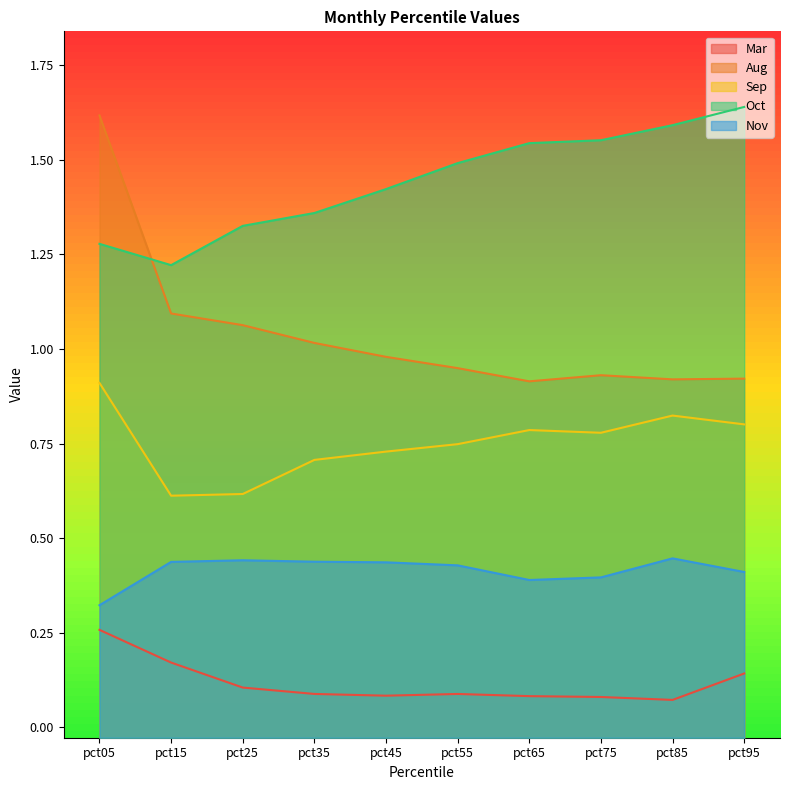

List the series in order of their peak value, highest first.

Oct, Aug, Sep, Nov, Mar